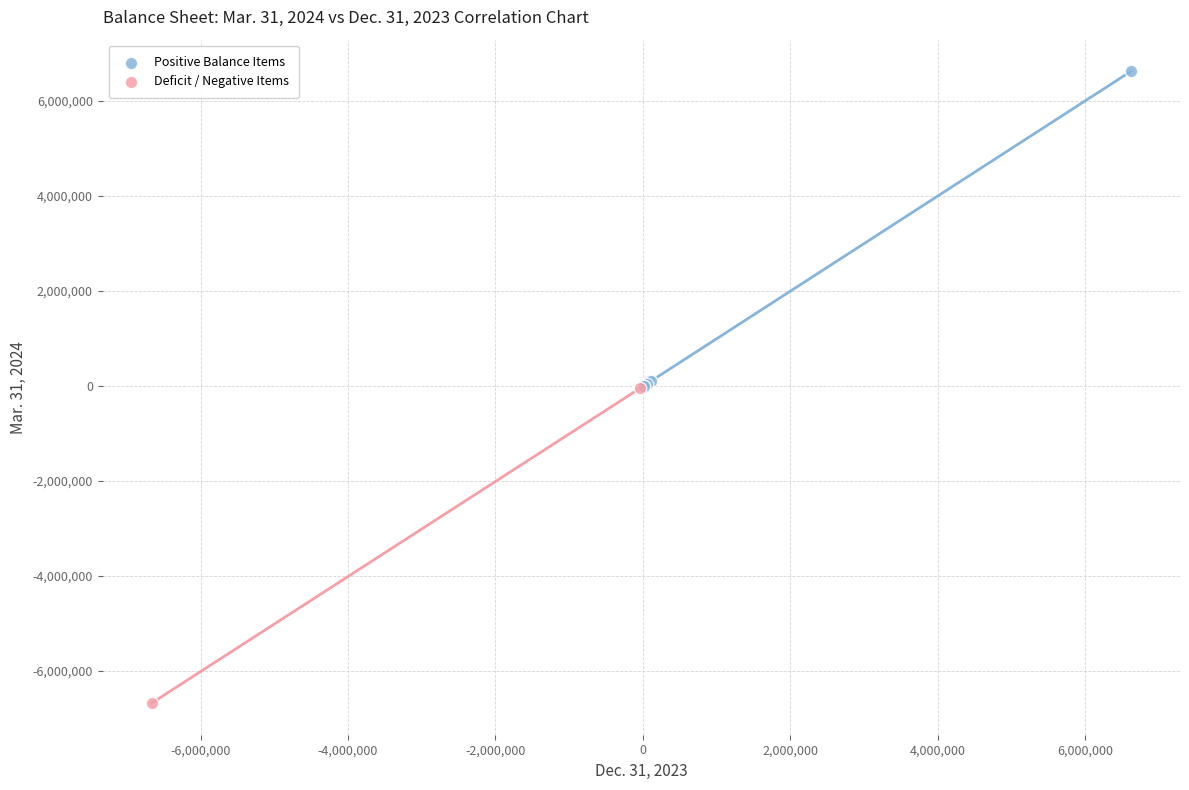

Which series contains the highest Y value?

Positive Balance Items